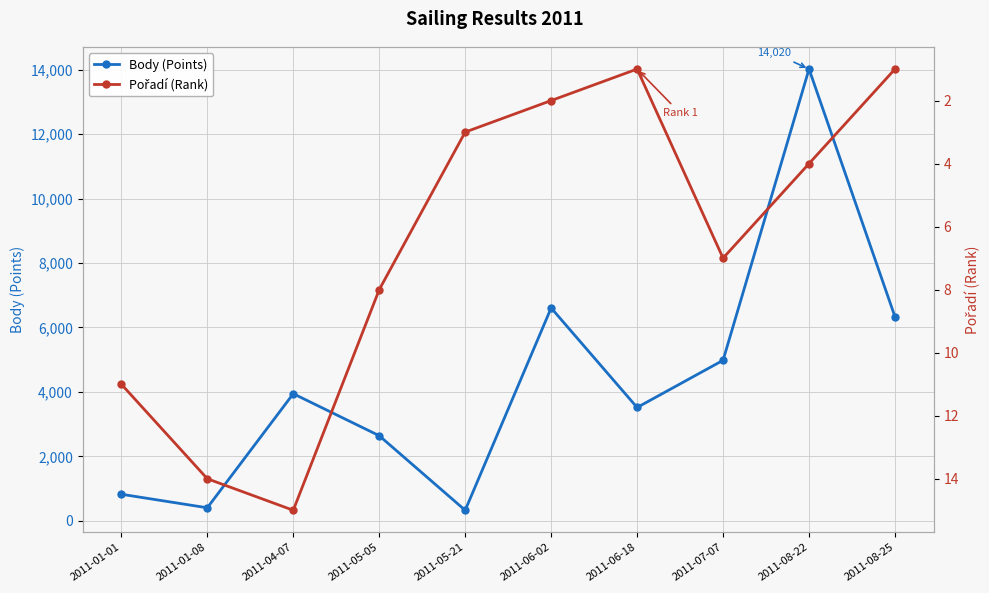

True or false: Pořadí (Rank) and Body (Points) intersect in this chart.

False